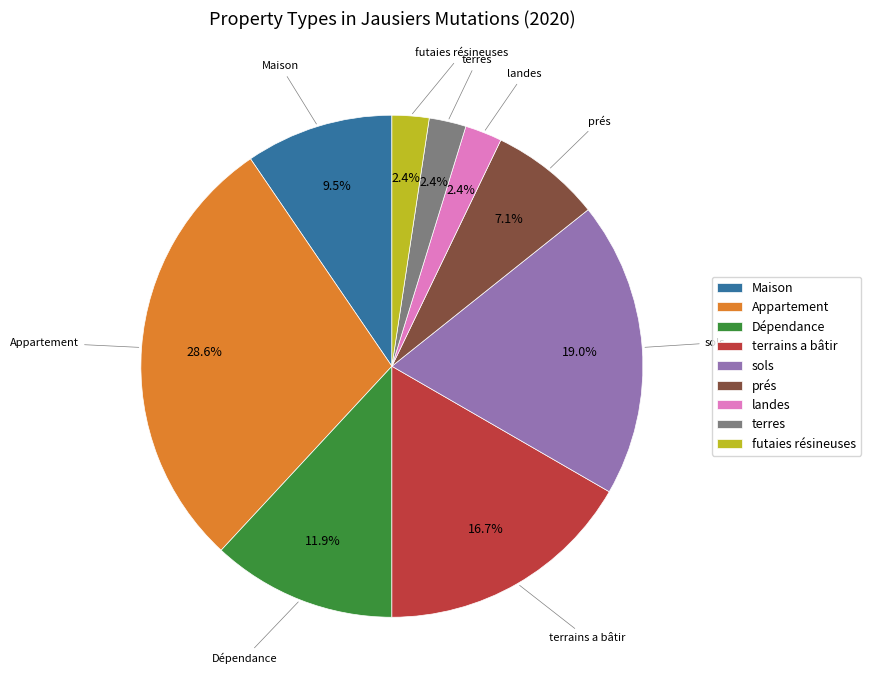

Do terres and Dépendance together represent more than half of the pie?

No